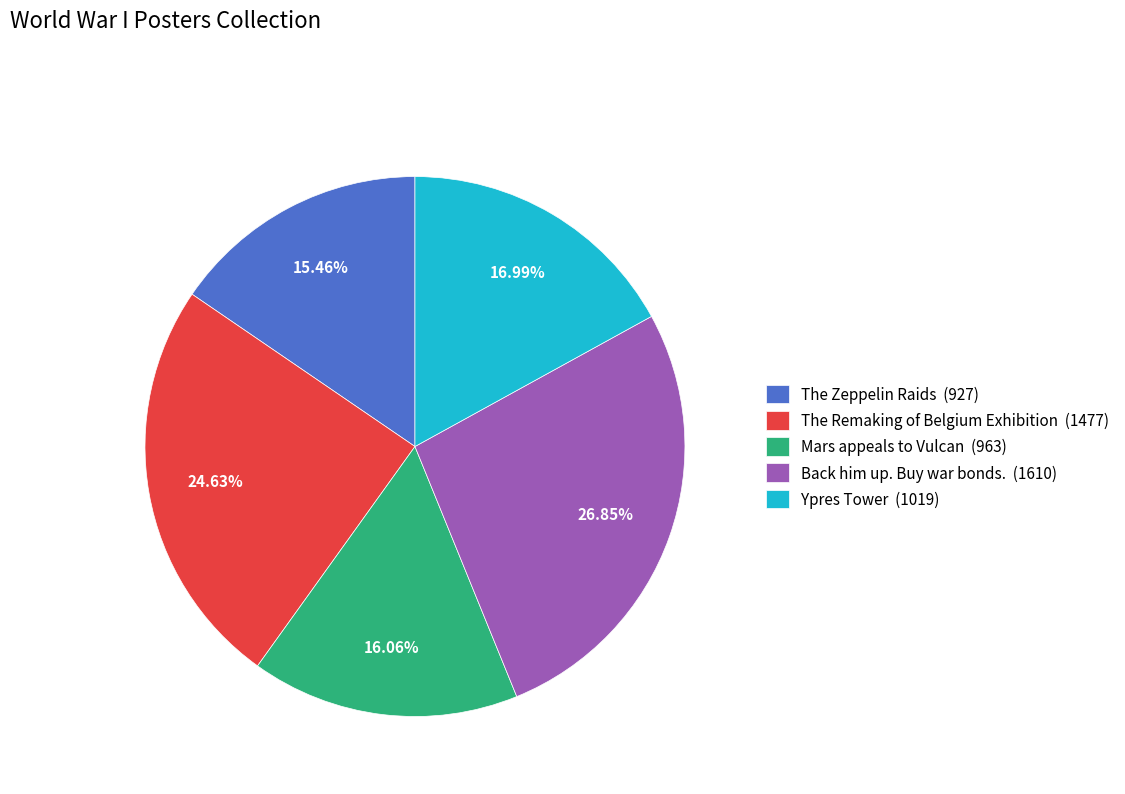

To the nearest percent, what is the average slice percentage?

20%